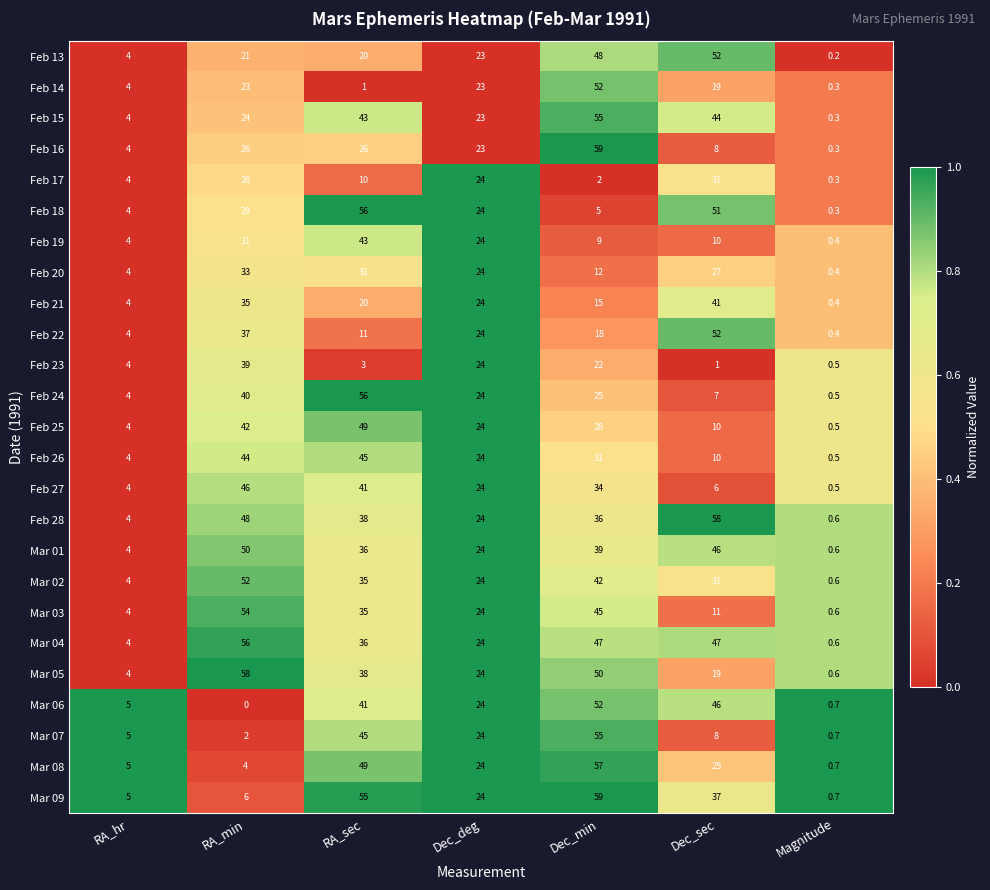

Is it true that Feb 20 equals 27.0 at Dec_sec?

True